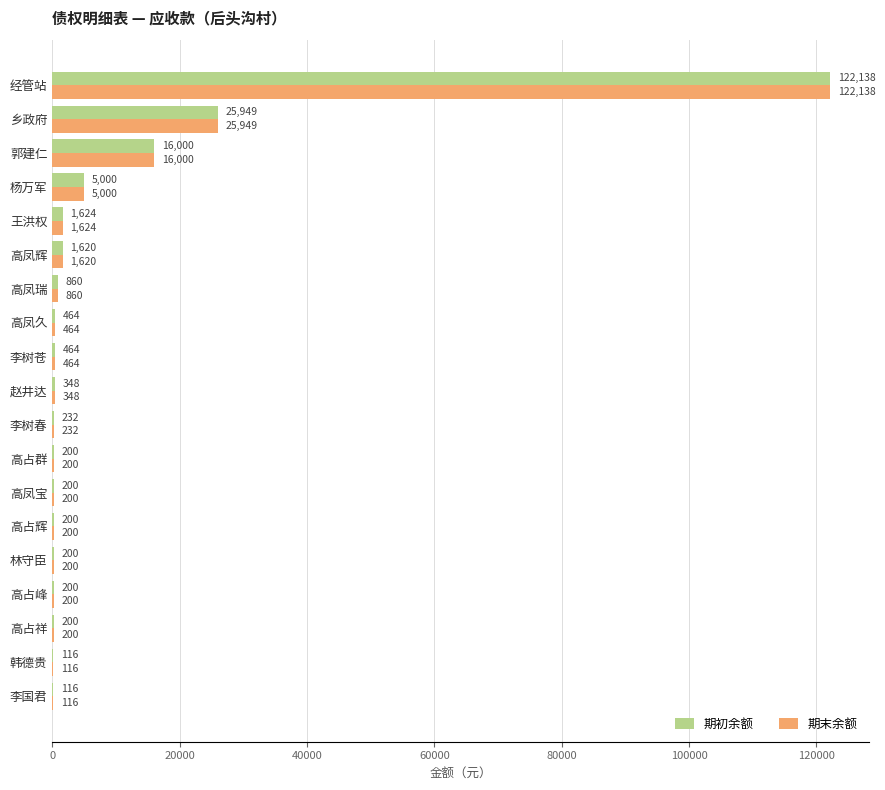

At which category is the sum across all series the highest?

经管站